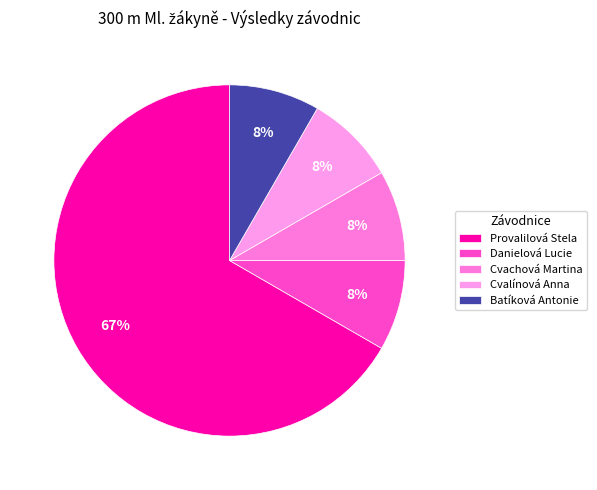

Does any single category account for the majority?

Yes